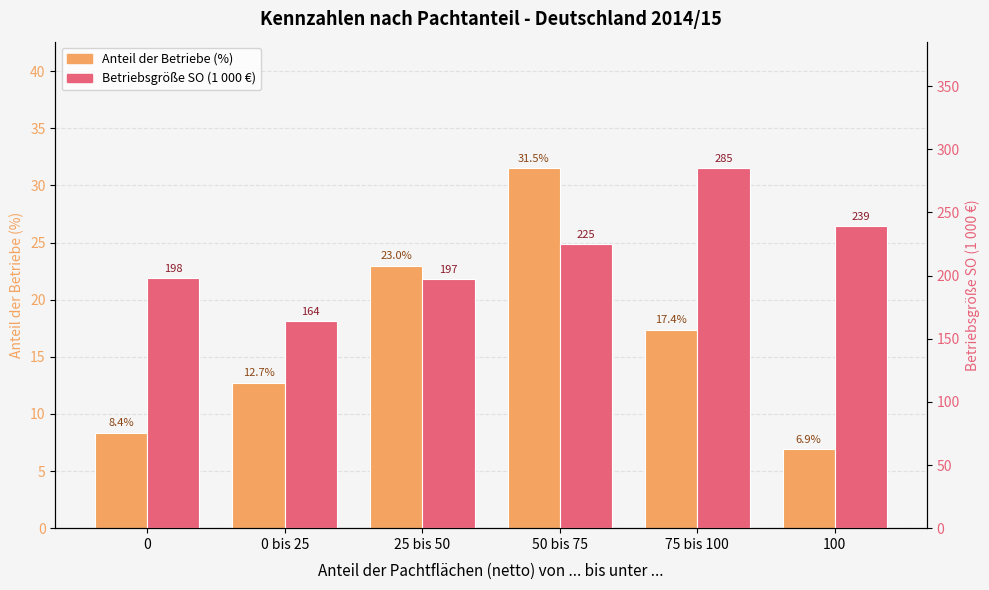

What is the difference between the second highest and second lowest values in the Anteil der Betriebe (%) series?

14.6